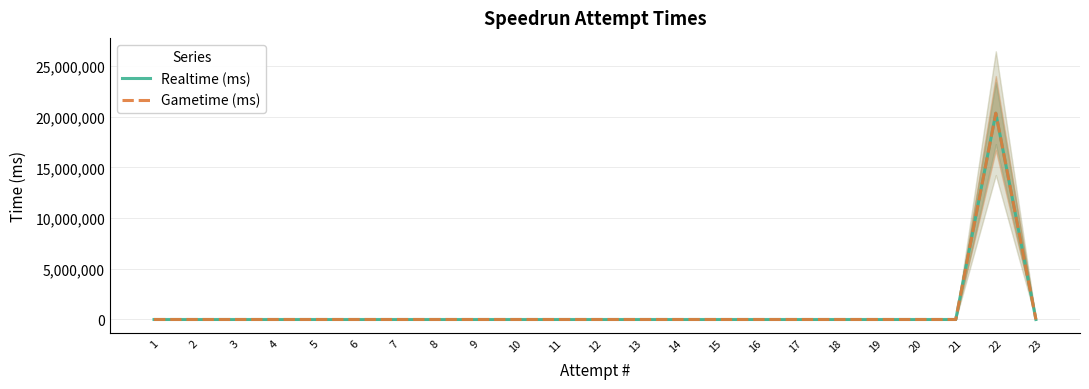

How many interior local peaks does the Realtime (ms) series have?

1